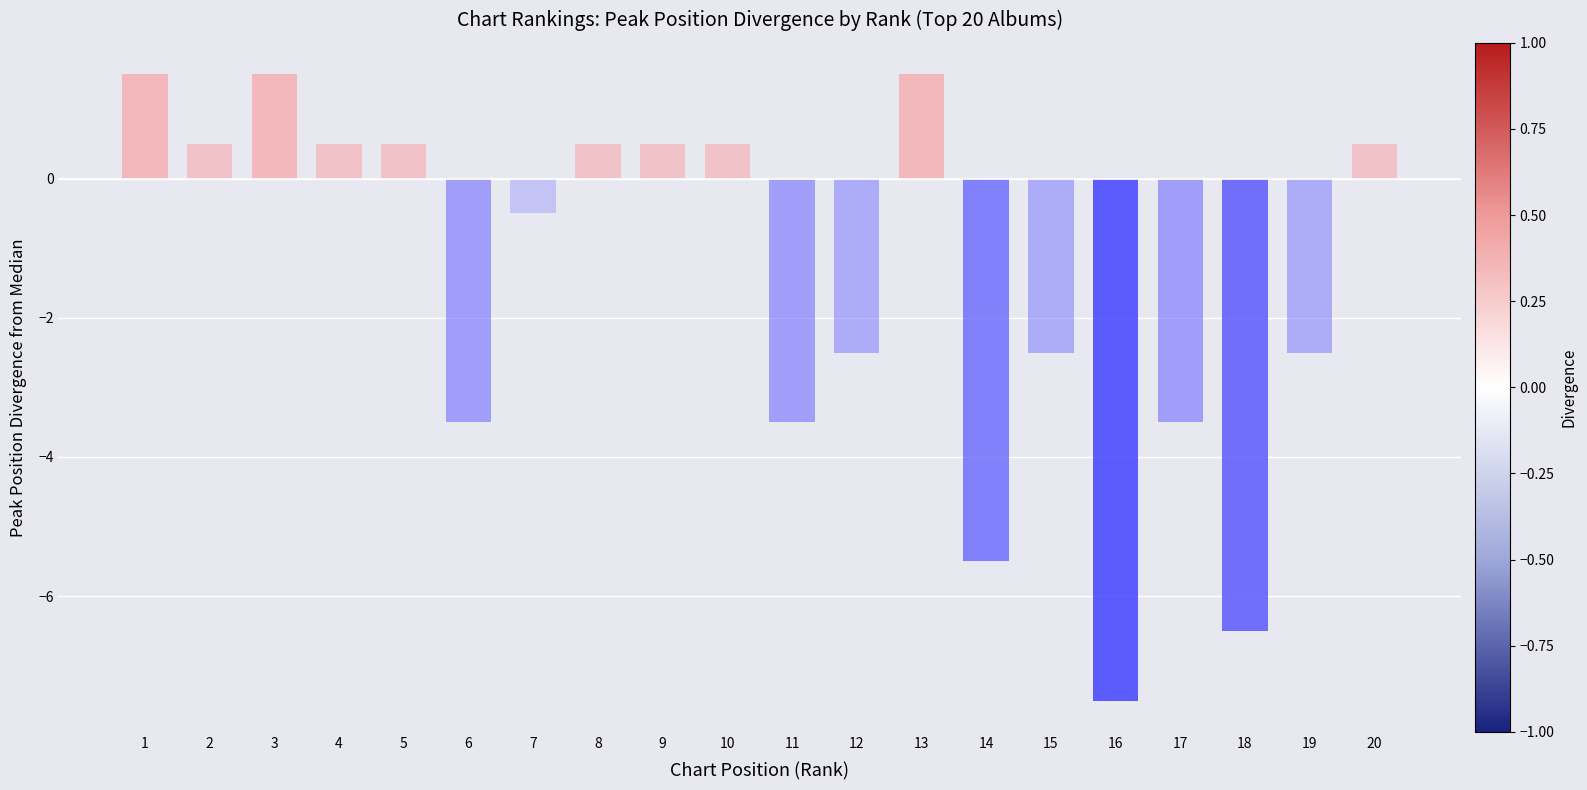

What is the sum of all values?

-30.0